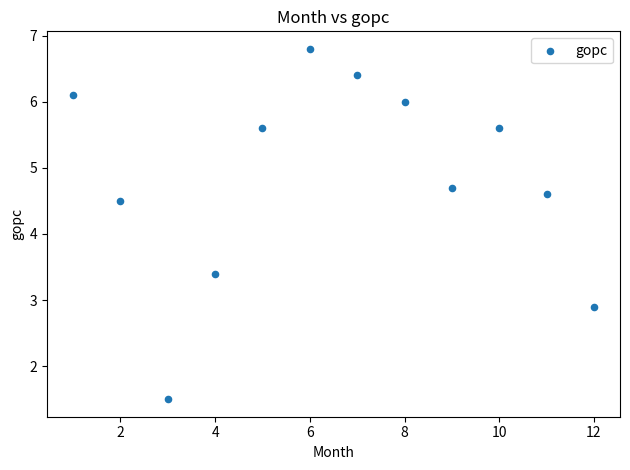

What Y value in the scatter plot is closest to 4?

4.5